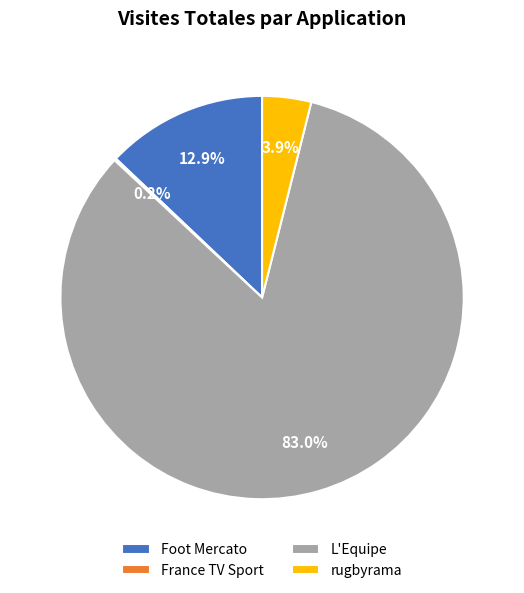

What is the largest slice in the pie chart?

L'Equipe